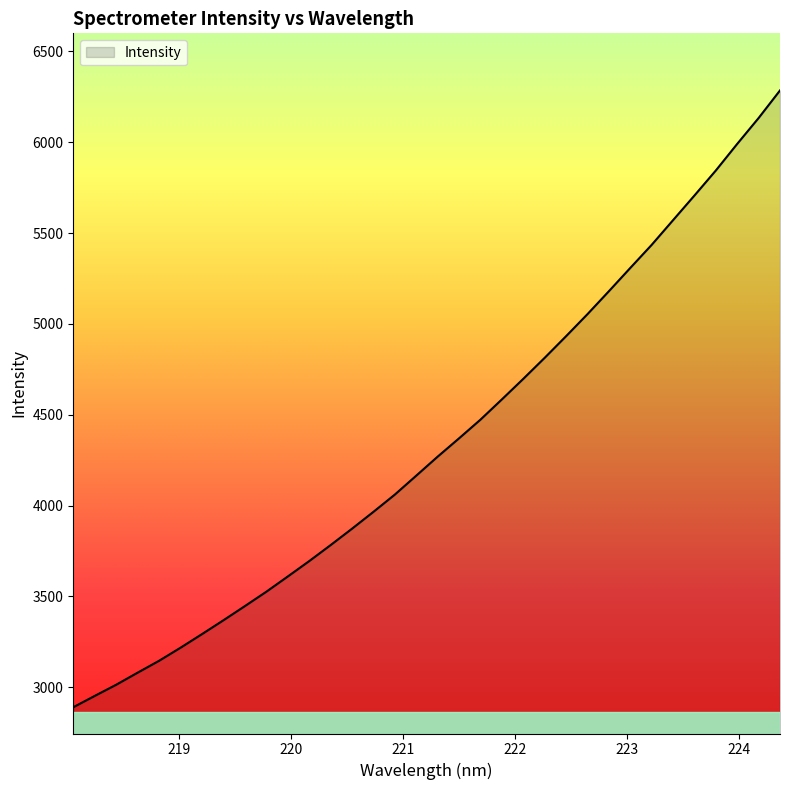

What is the greatest value displayed?

6284.9